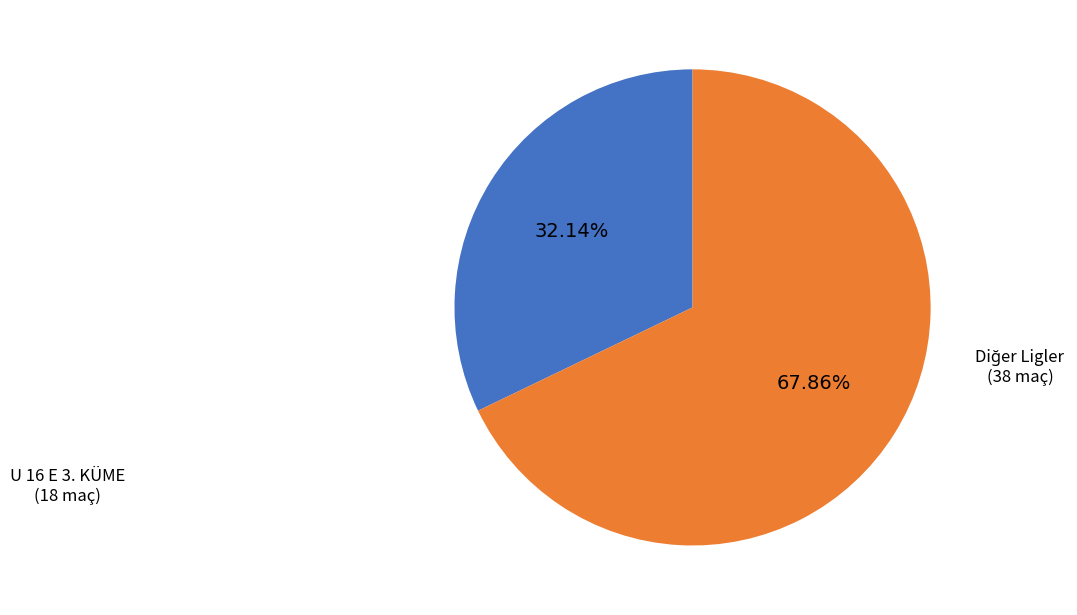

To the nearest percent, what is the difference between the largest and smallest slice percentages?

36%